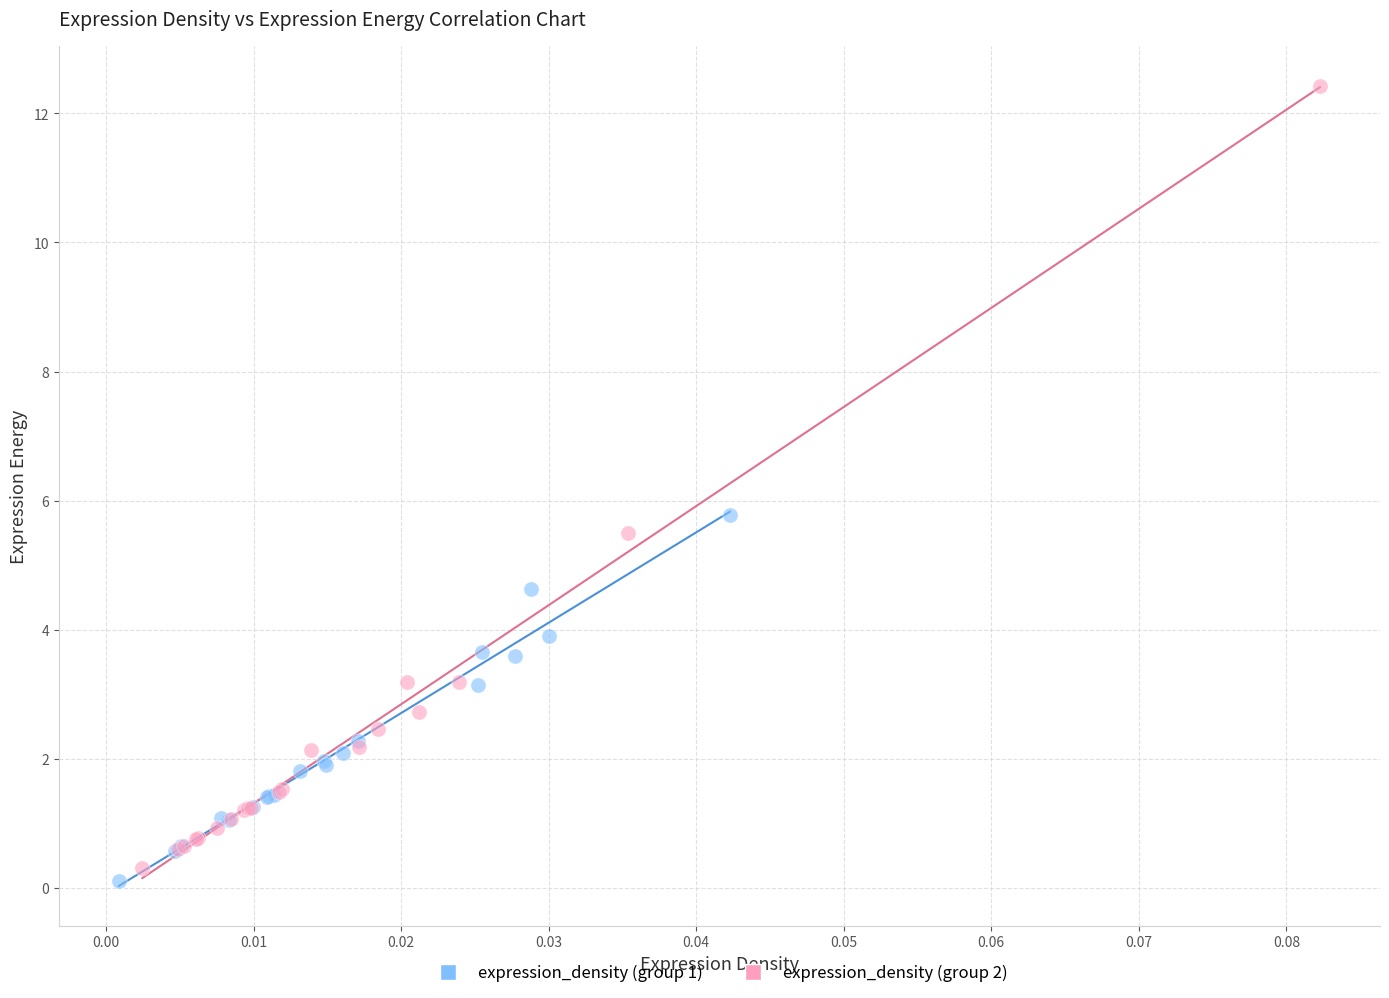

Which series reaches the minimum Y coordinate?

expression_density (group 1)